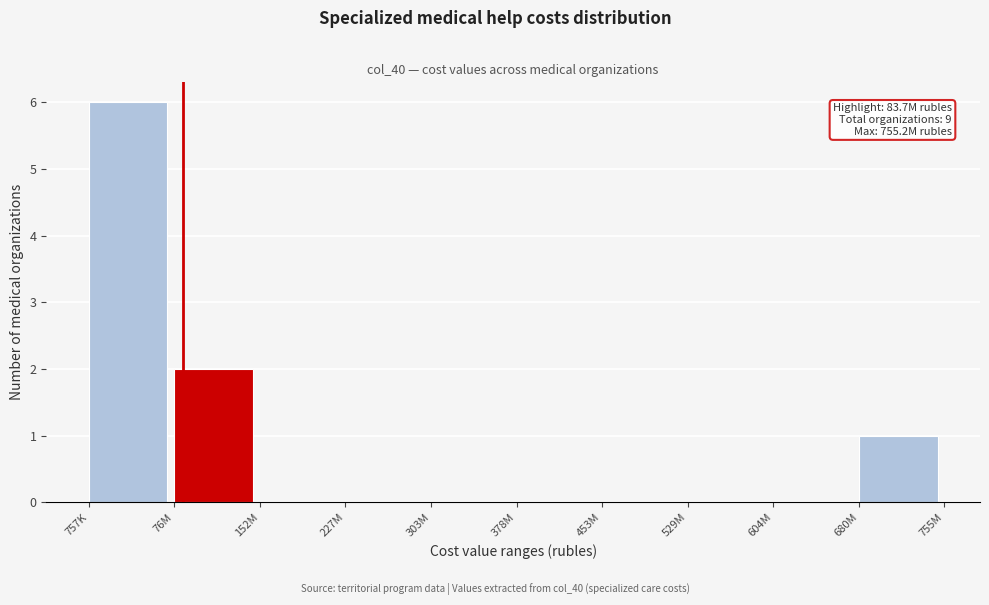

Reading left to right, what are all the values shown in this chart?

757K=6	76M=2	152M=0	227M=0	303M=0	378M=0	453M=0	529M=0	604M=0	680M=1